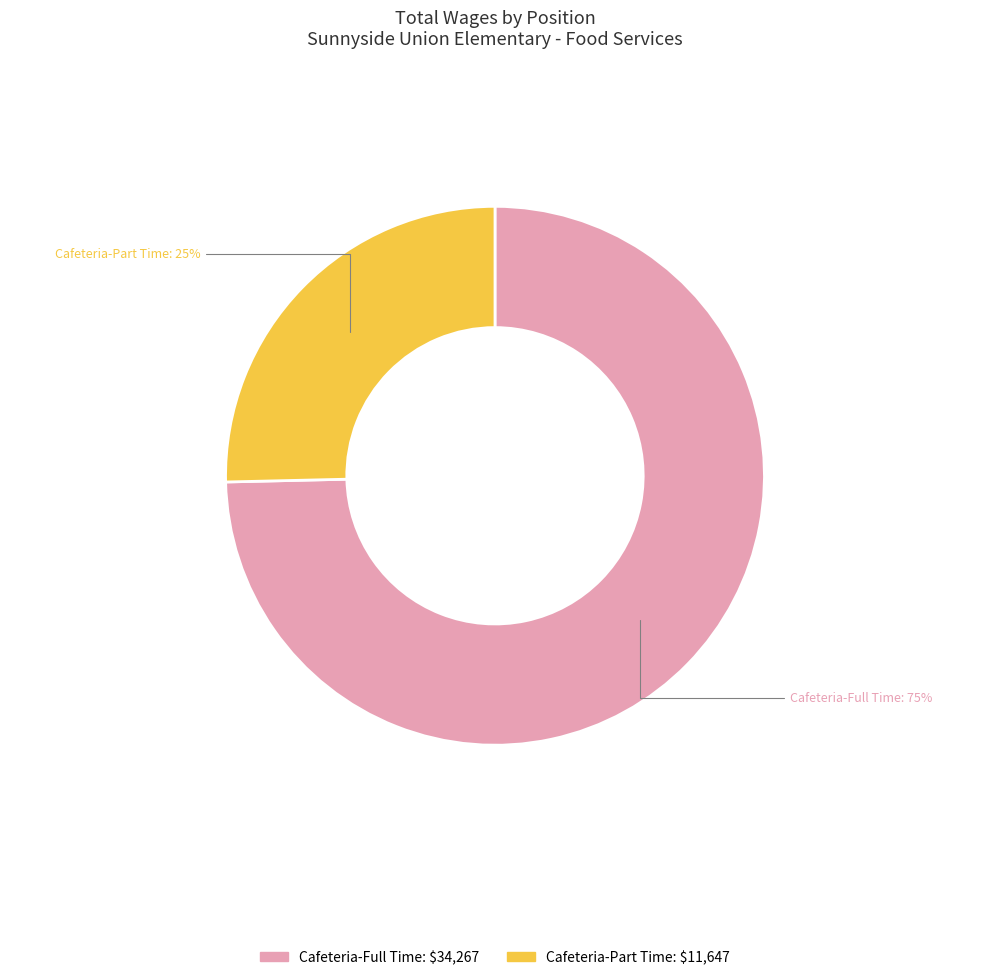

What percentage is the Cafeteria-Part Time slice, to the nearest percent?

25%